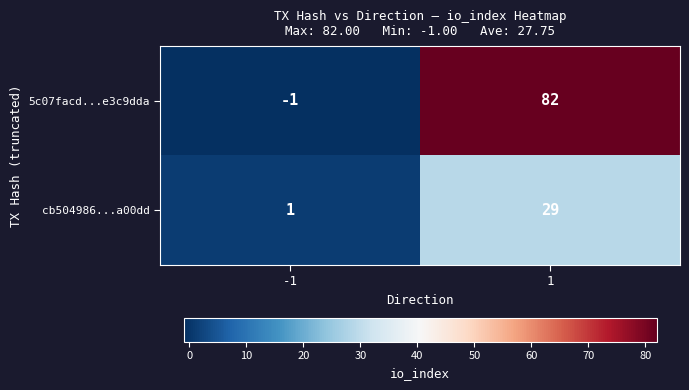

Which series has the widest spread of values?

5c07facd...e3c9dda